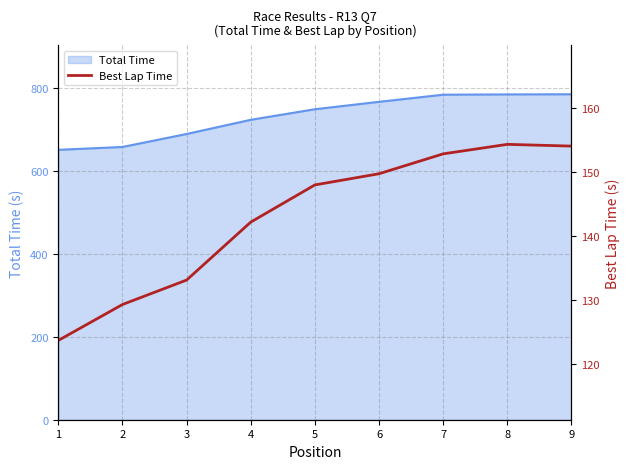

Reading right to left, what are all the values shown in this chart?

9=154.0	8=154.3	7=152.8	6=149.7	5=148.0	4=142.2	3=133.1	2=129.3	1=123.7